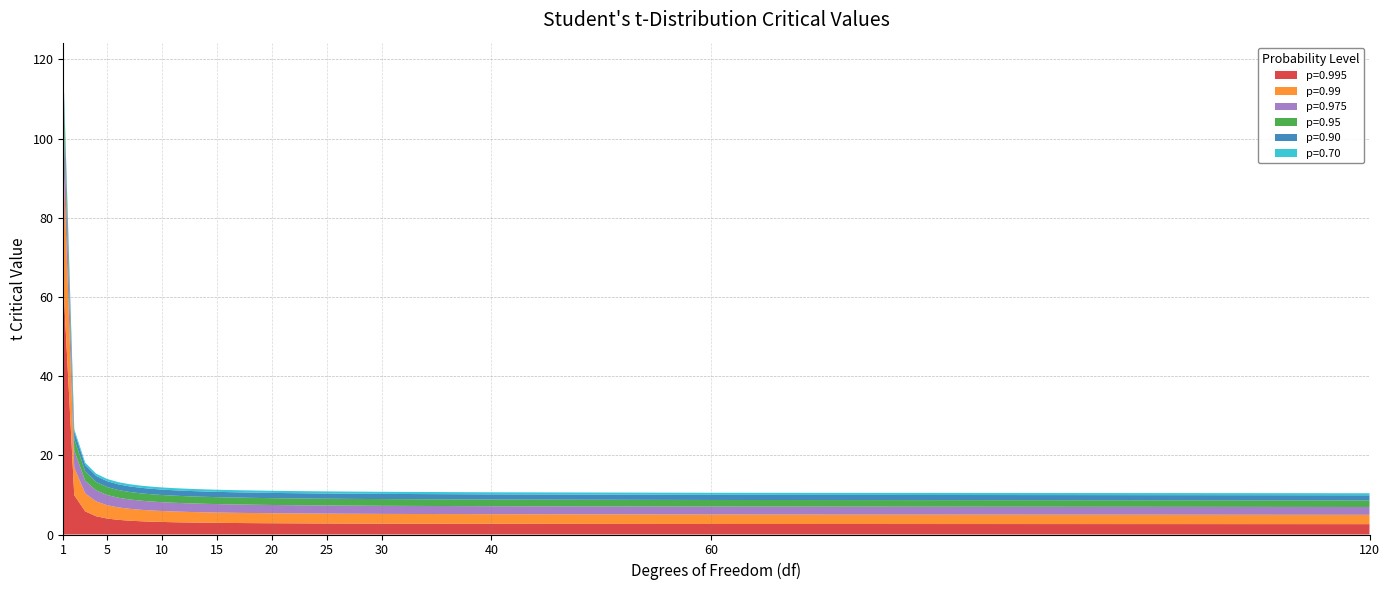

Reading right to left, transcribe all the data shown in this chart.

p=0.995: 120=2.6	60=2.7	40=2.7	30=2.8	29=2.8	28=2.8	27=2.8	26=2.8	25=2.8	24=2.8	23=2.8	22=2.8	21=2.8	20=2.8	19=2.9	18=2.9	17=2.9	16=2.9	15=2.9	14=3.0	13=3.0	12=3.1	11=3.1	10=3.2	9=3.2	8=3.4	7=3.5	6=3.7	5=4.0	4=4.6	3=5.8	2=9.9	1=63.7
p=0.99: 120=2.4	60=2.4	40=2.4	30=2.5	29=2.5	28=2.5	27=2.5	26=2.5	25=2.5	24=2.5	23=2.5	22=2.5	21=2.5	20=2.5	19=2.5	18=2.6	17=2.6	16=2.6	15=2.6	14=2.6	13=2.7	12=2.7	11=2.7	10=2.8	9=2.8	8=2.9	7=3.0	6=3.1	5=3.4	4=3.7	3=4.5	2=7.0	1=31.8
p=0.975: 120=2.0	60=2.0	40=2.0	30=2.0	29=2.0	28=2.0	27=2.1	26=2.1	25=2.1	24=2.1	23=2.1	22=2.1	21=2.1	20=2.1	19=2.1	18=2.1	17=2.1	16=2.1	15=2.1	14=2.1	13=2.2	12=2.2	11=2.2	10=2.2	9=2.3	8=2.3	7=2.4	6=2.4	5=2.6	4=2.8	3=3.2	2=4.3	1=12.7
p=0.95: 120=1.7	60=1.7	40=1.7	30=1.7	29=1.7	28=1.7	27=1.7	26=1.7	25=1.7	24=1.7	23=1.7	22=1.7	21=1.7	20=1.7	19=1.7	18=1.7	17=1.7	16=1.7	15=1.8	14=1.8	13=1.8	12=1.8	11=1.8	10=1.8	9=1.8	8=1.9	7=1.9	6=1.9	5=2.0	4=2.1	3=2.4	2=2.9	1=6.3
p=0.90: 120=1.3	60=1.3	40=1.3	30=1.3	29=1.3	28=1.3	27=1.3	26=1.3	25=1.3	24=1.3	23=1.3	22=1.3	21=1.3	20=1.3	19=1.3	18=1.3	17=1.3	16=1.3	15=1.3	14=1.3	13=1.4	12=1.4	11=1.4	10=1.4	9=1.4	8=1.4	7=1.4	6=1.4	5=1.5	4=1.5	3=1.6	2=1.9	1=3.1
p=0.70: 120=0.5	60=0.5	40=0.5	30=0.5	29=0.5	28=0.5	27=0.5	26=0.5	25=0.5	24=0.5	23=0.5	22=0.5	21=0.5	20=0.5	19=0.5	18=0.5	17=0.5	16=0.5	15=0.5	14=0.5	13=0.5	12=0.5	11=0.5	10=0.5	9=0.5	8=0.5	7=0.5	6=0.6	5=0.6	4=0.6	3=0.6	2=0.6	1=0.7